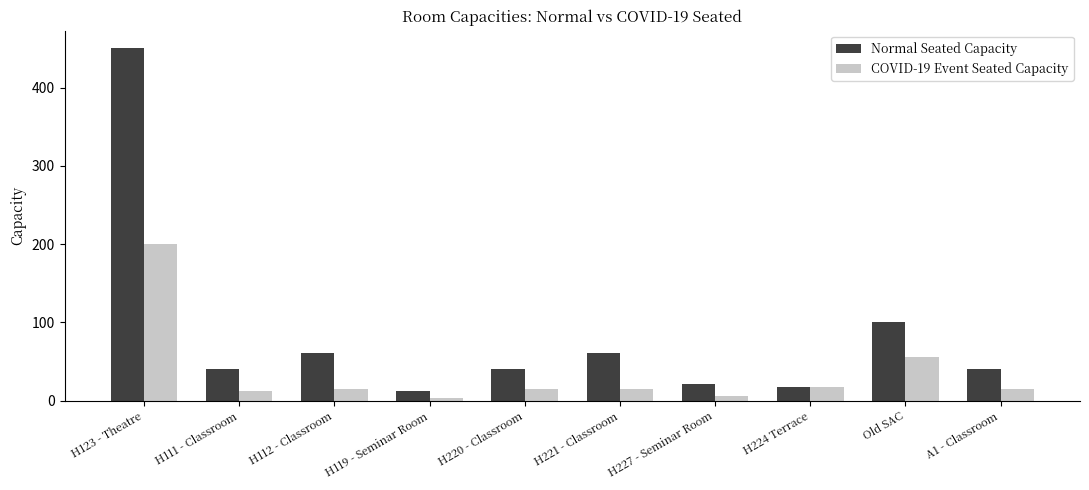

What is the sum of all COVID-19 Event Seated Capacity values?

355